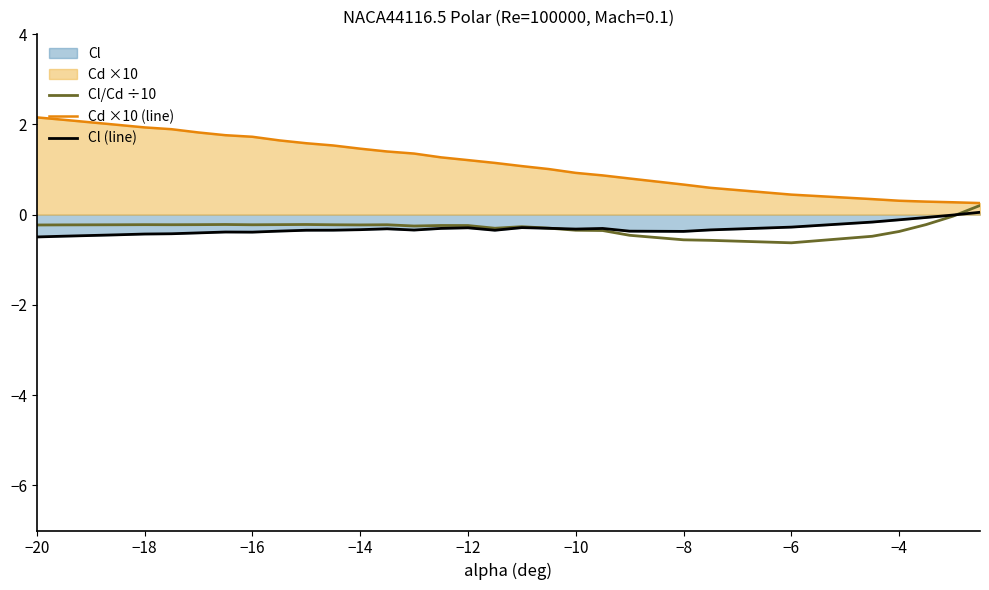

Which series has the largest range (max minus min)?

Cd ×10 (line)